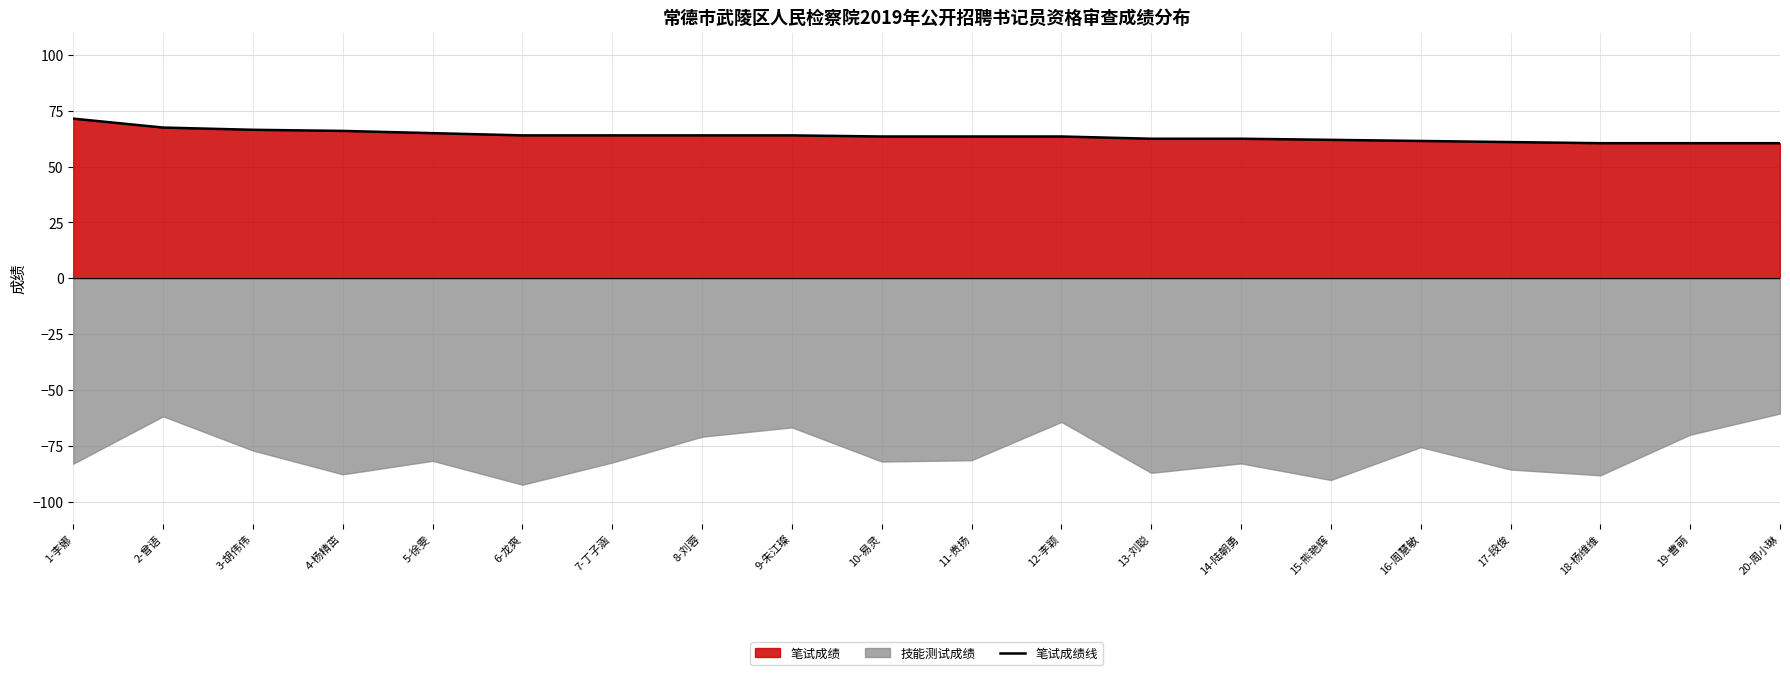

Rank the categories by value from highest to lowest.

1-李娜, 2-曾语, 3-胡伟伟, 4-杨精茁, 5-徐雯, 6-龙爽, 7-丁子涵, 8-刘蓉, 9-朱江璨, 10-易灵, 11-贵扬, 12-李颖, 13-刘聪, 14-陆朝勇, 15-熊艳辉, 16-周慧敏, 17-段俊, 18-杨维维, 19-曹萌, 20-周小琳